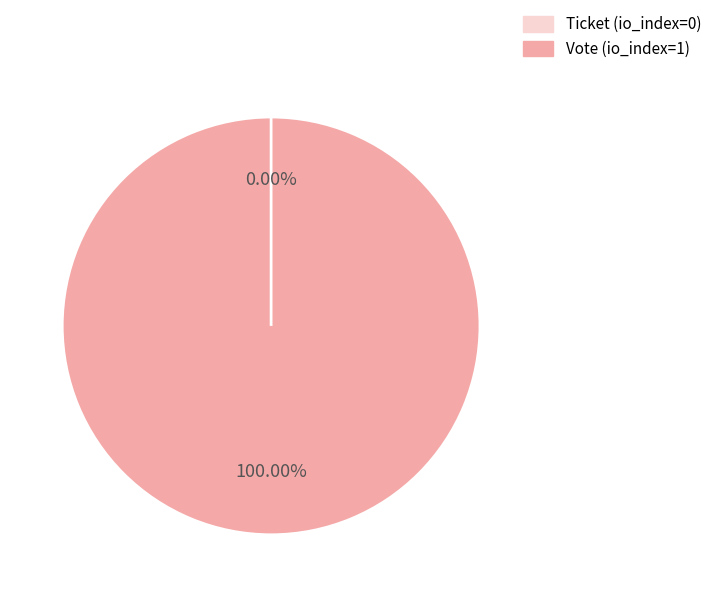

How many slices are in this pie chart?

2